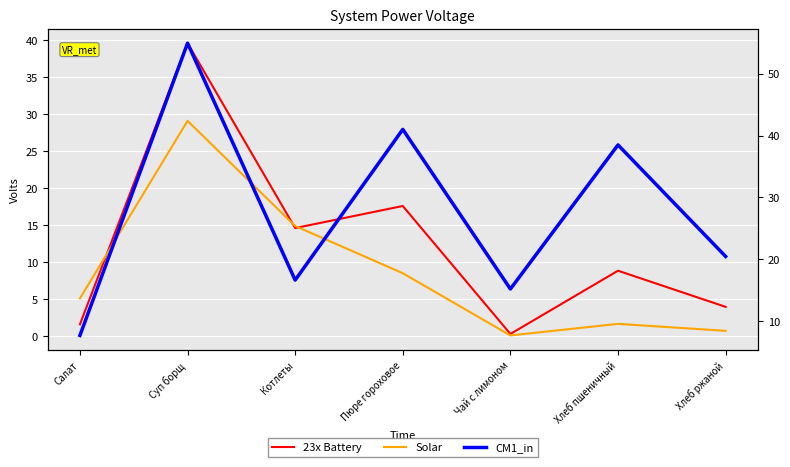

What is the sum of the Solar values at Чай с лимоном and Салат?

5.2